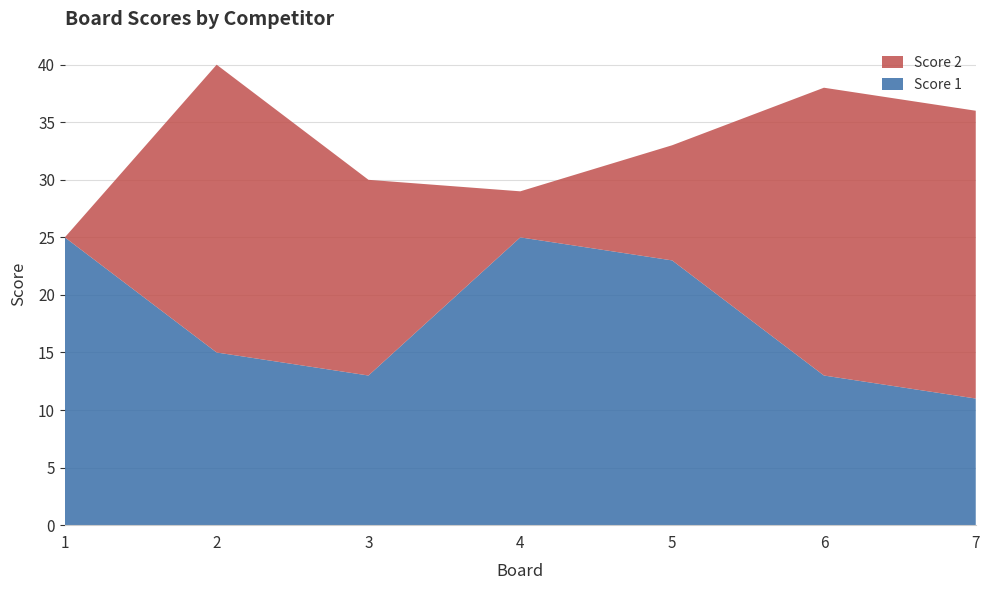

Reading left to right, extract all data points from this chart.

Score 1: 1=25	2=15	3=13	4=25	5=23	6=13	7=11
Score 2: 1=0	2=25	3=17	4=4	5=10	6=25	7=25